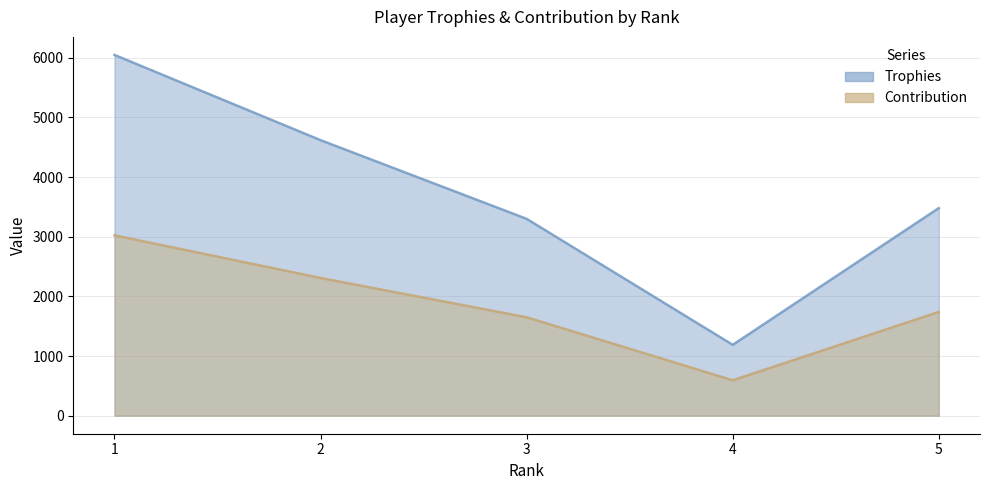

List the series in order of their overall mean, lowest first.

Contribution, Trophies